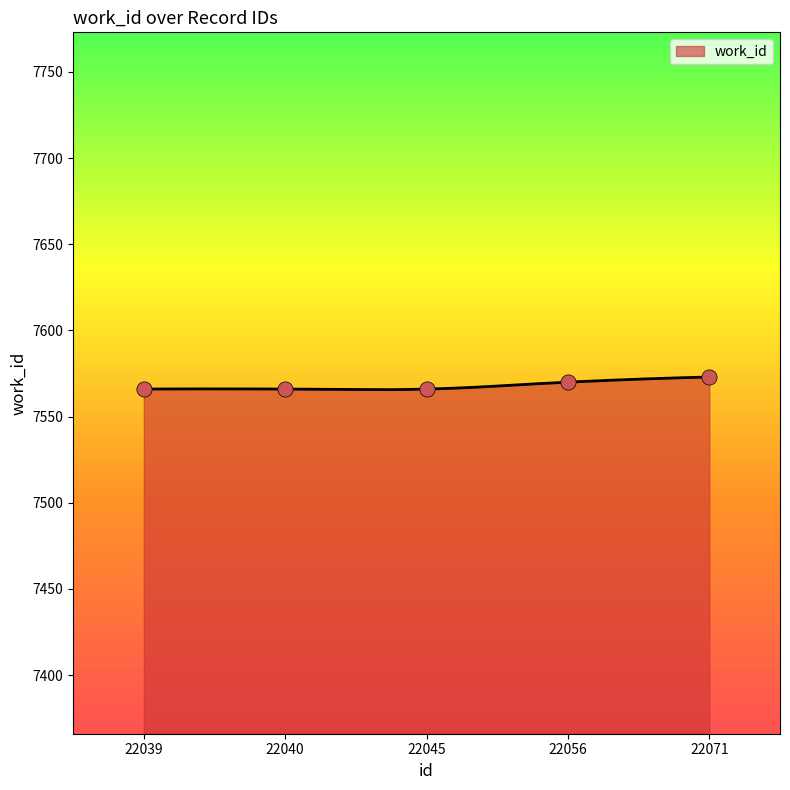

What is the ratio of the value at 22071 to the value at 22040?

1.0